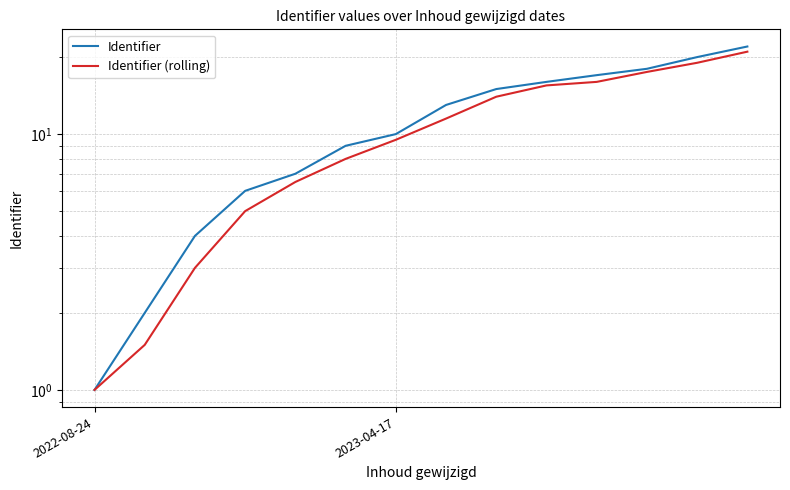

How many lines are shown in the chart?

2